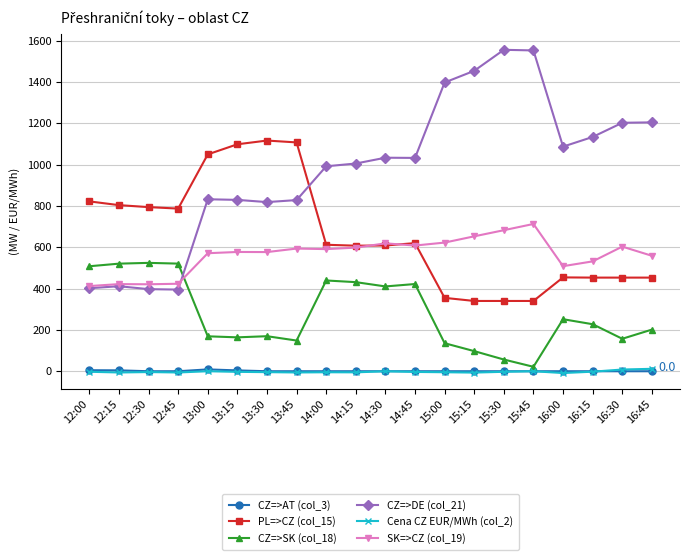

True or false: CZ=>DE (col_21) and CZ=>SK (col_18) cross at least once.

True